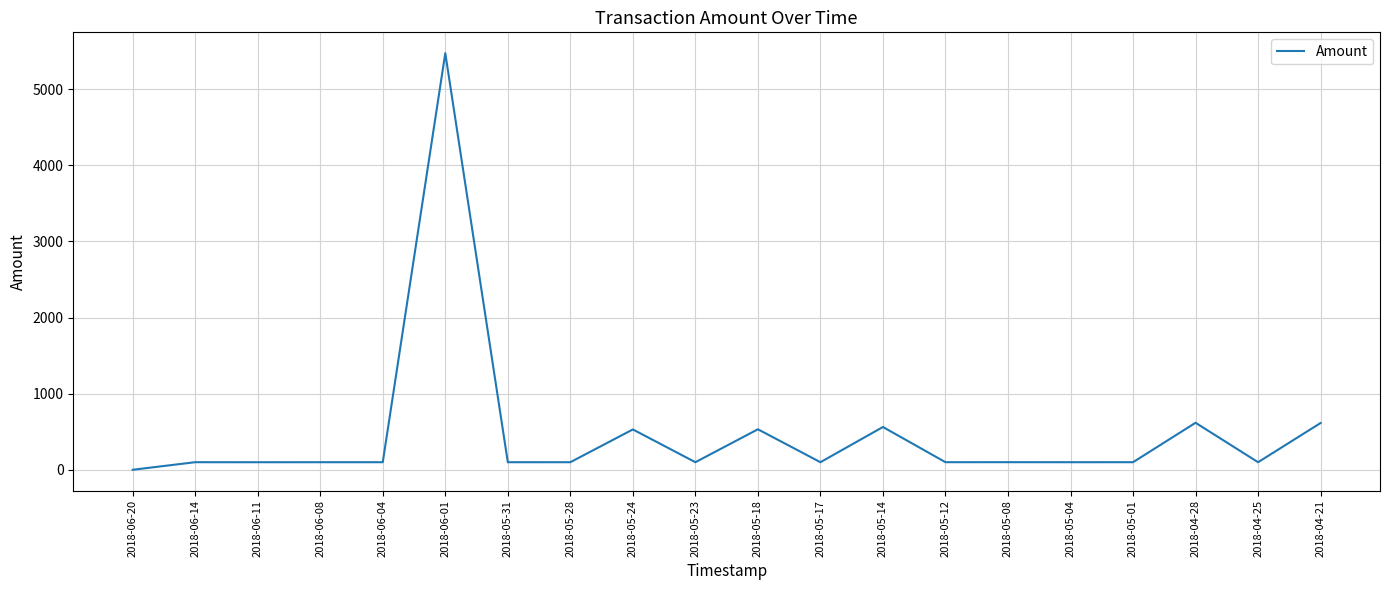

At which category does the chart reach its peak across all series?

2018-06-01